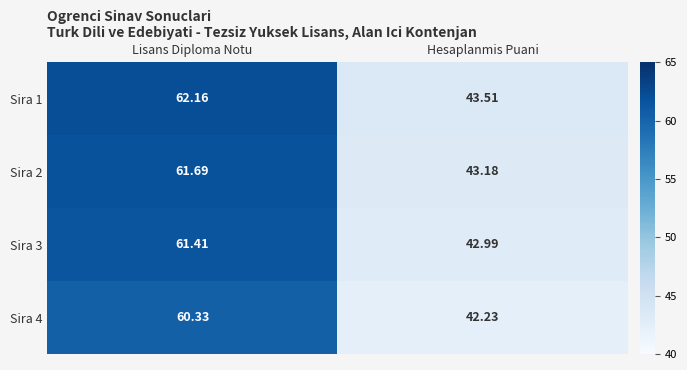

At Hesaplanmis Puani, list the series in order from largest to smallest.

Sira 1, Sira 2, Sira 3, Sira 4